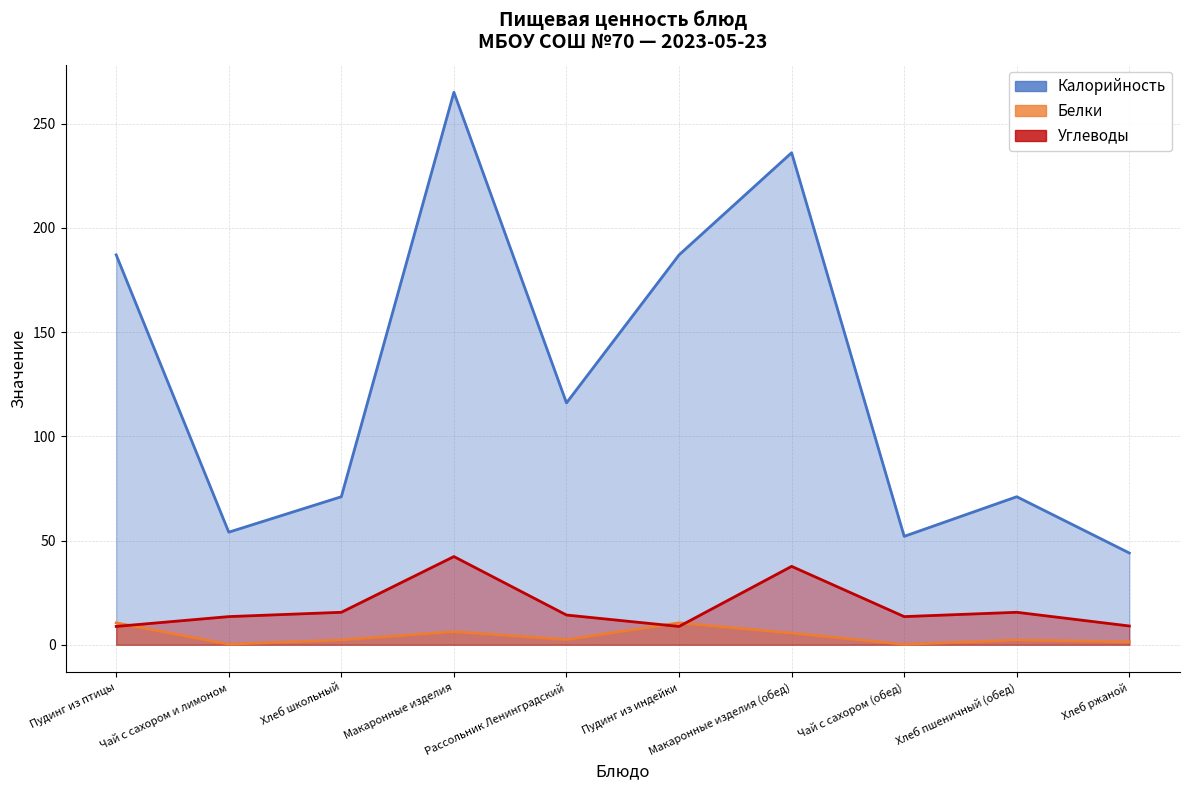

Which series has the widest spread of values?

Калорийность